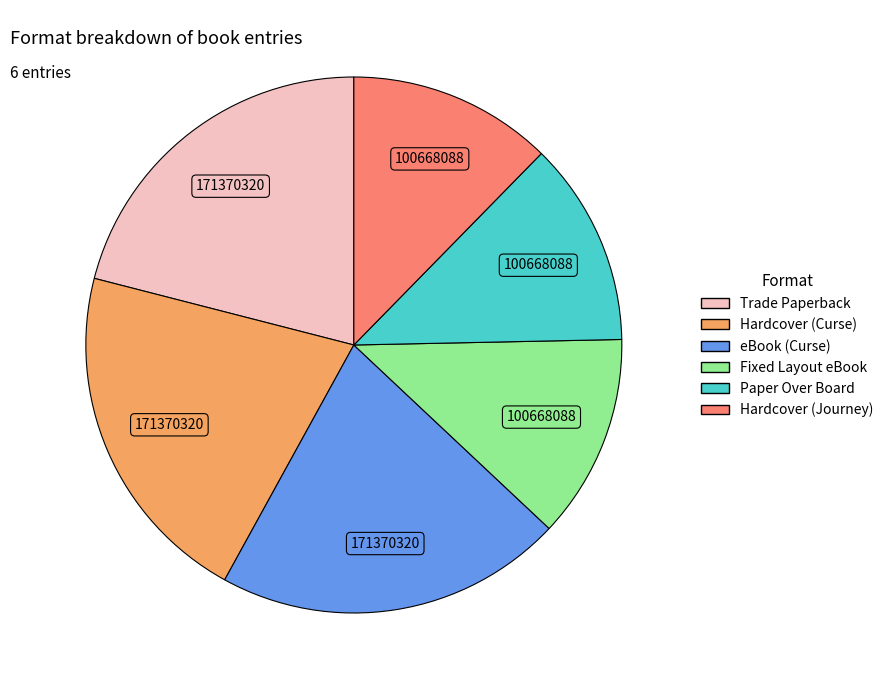

Which has a higher value, Hardcover (Journey) or Hardcover (Curse)?

Hardcover (Curse)